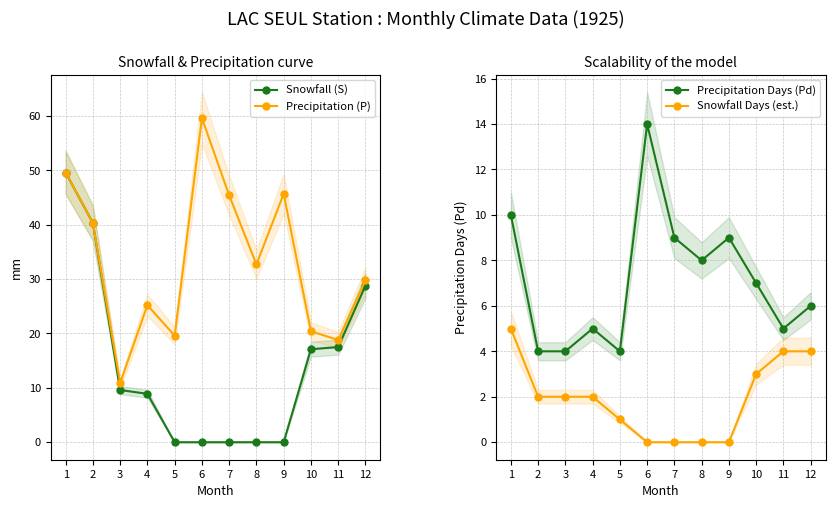

Is this an area chart (filled region under the line)?

No